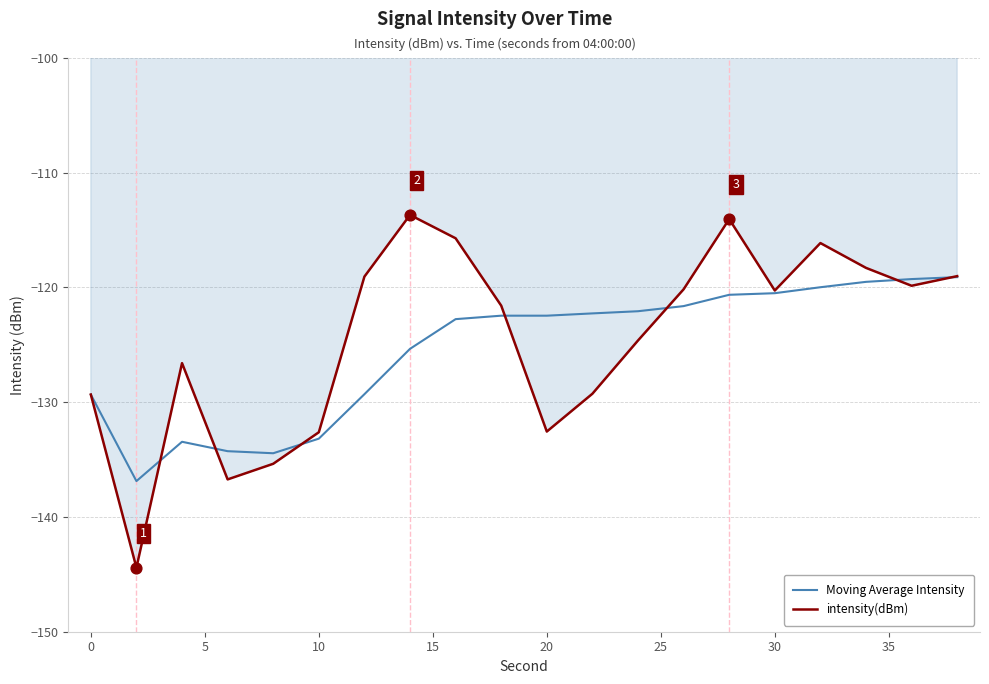

Rank the series by their maximum value, from highest to lowest.

intensity(dBm), Moving Average Intensity